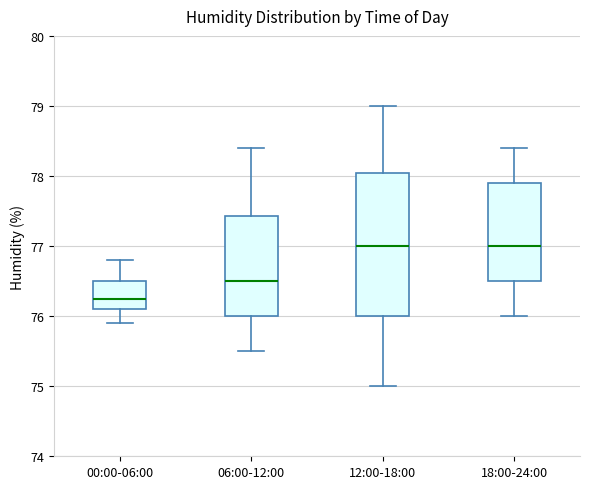

Which box's median line is the lowest?

00:00-06:00